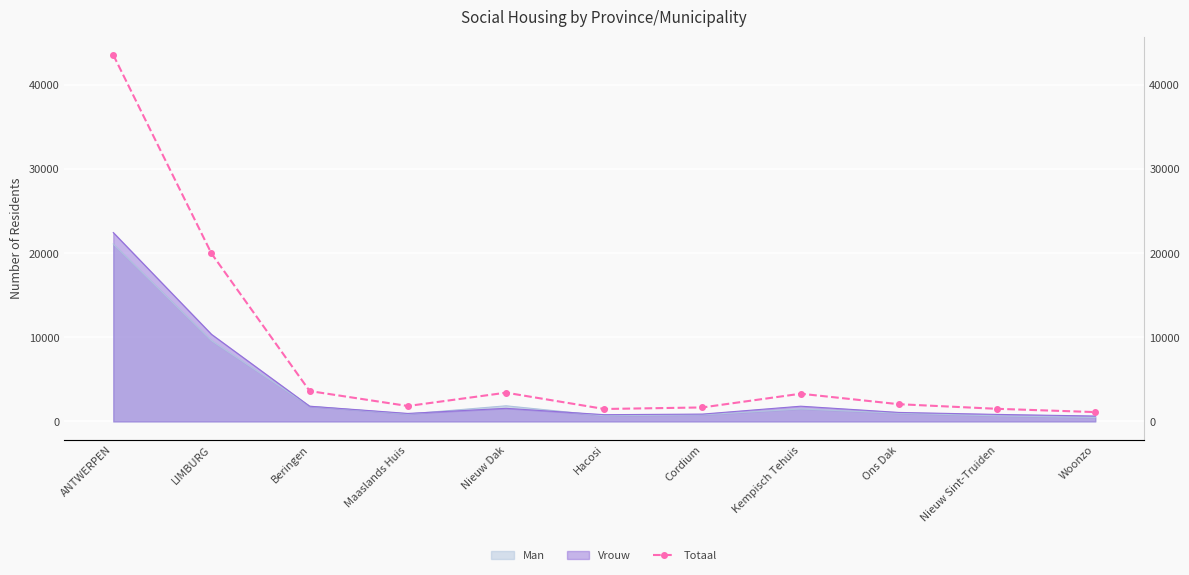

Which label corresponds to the smallest value in the chart?

Woonzo